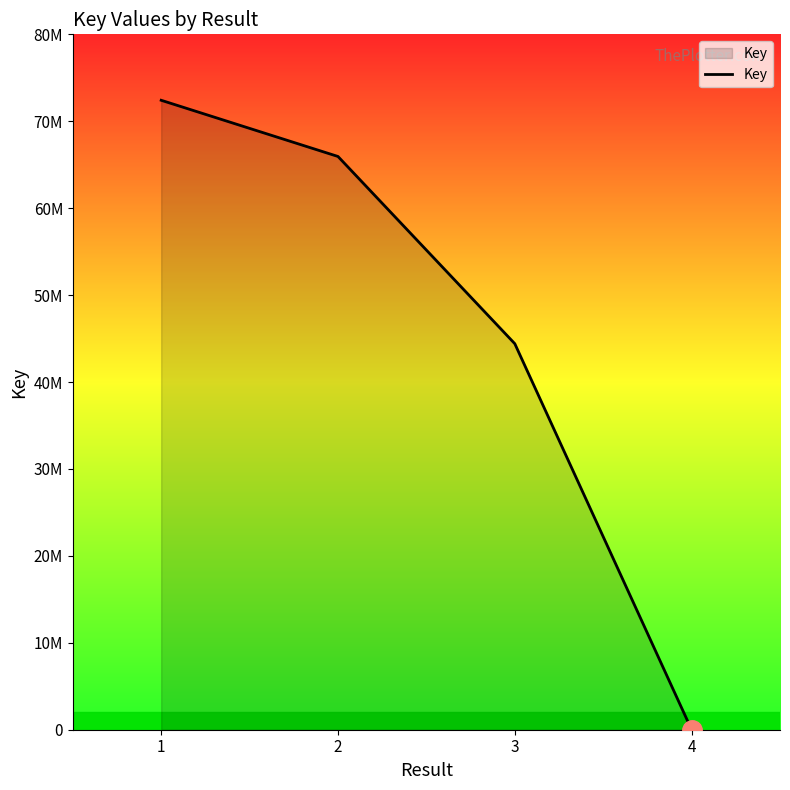

Reading left to right, transcribe all the data shown in this chart.

1=72414068	2=65948877	3=44409810	4=5748